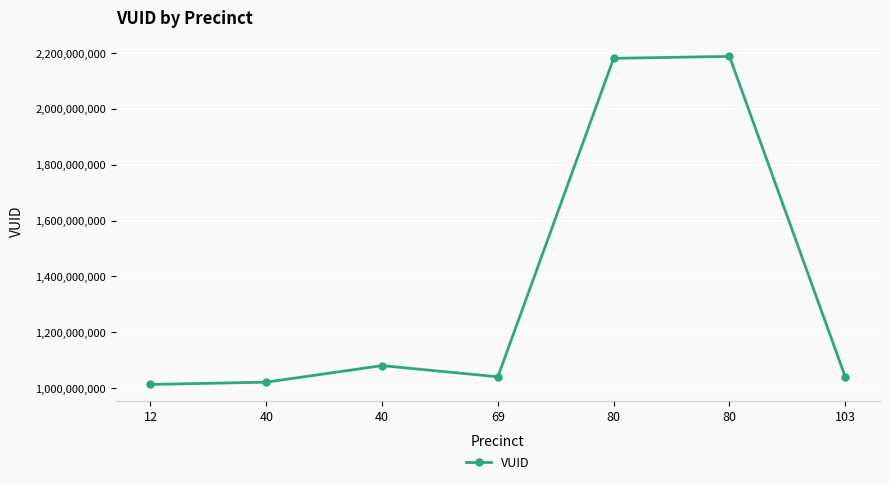

Rank the categories by value from highest to lowest.

80, 80, 40, 69, 103, 40, 12